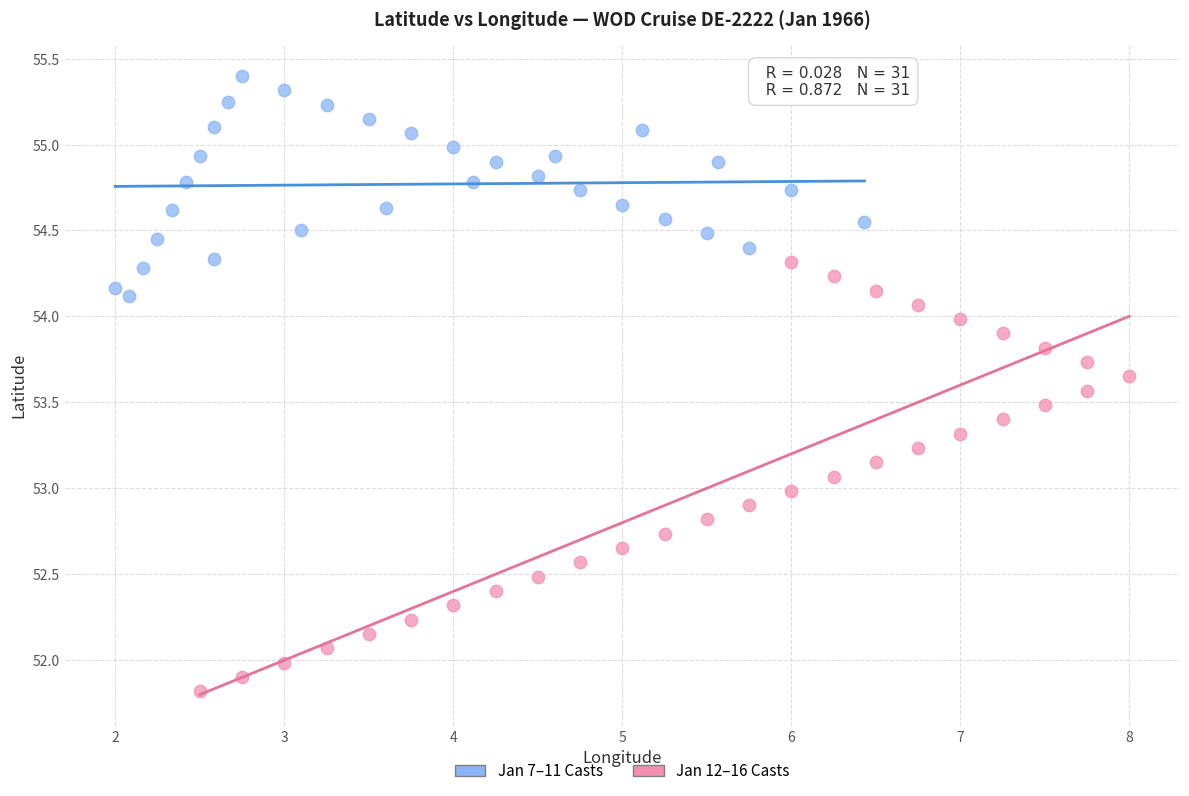

Which series has the widest spread of Y values?

Jan 12–16 Casts